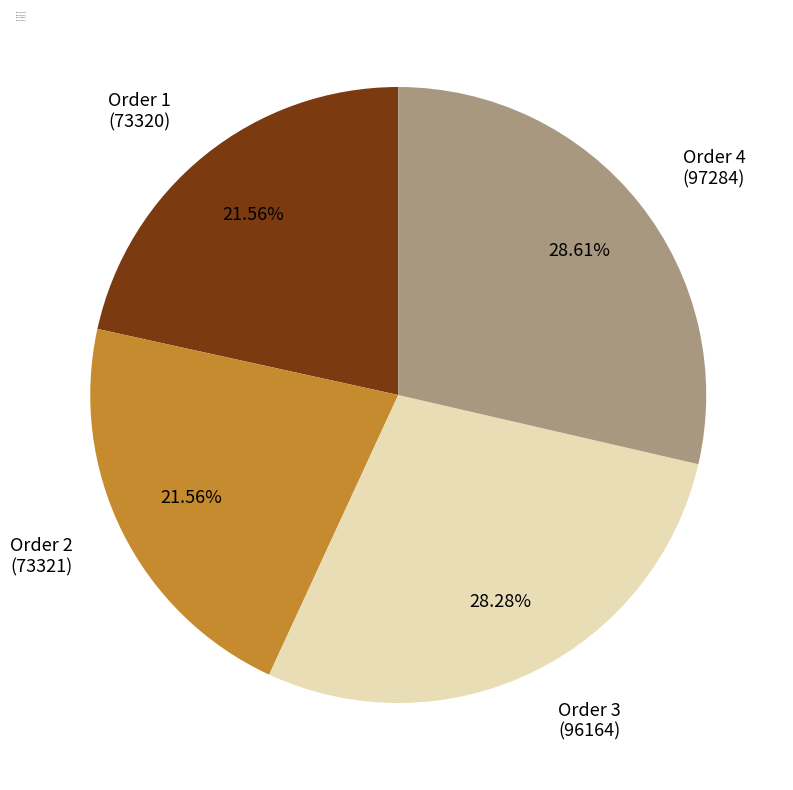

To the nearest percent, what is the average slice percentage?

25%